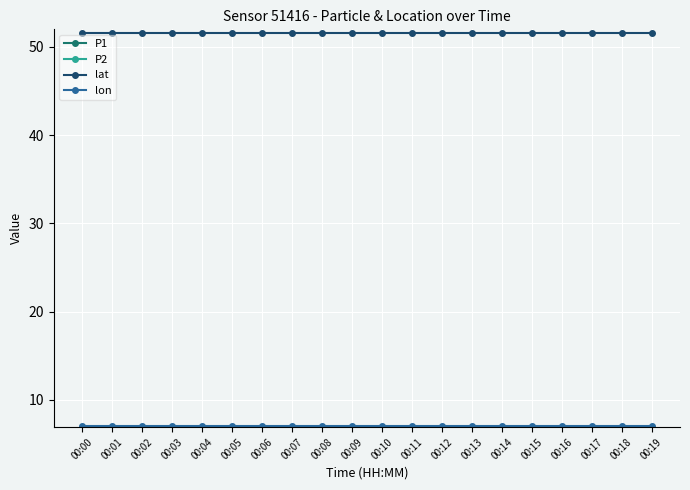

Rank the categories by lat value from highest to lowest.

00:00, 00:01, 00:02, 00:03, 00:04, 00:05, 00:06, 00:07, 00:08, 00:09, 00:10, 00:11, 00:12, 00:13, 00:14, 00:15, 00:16, 00:17, 00:18, 00:19